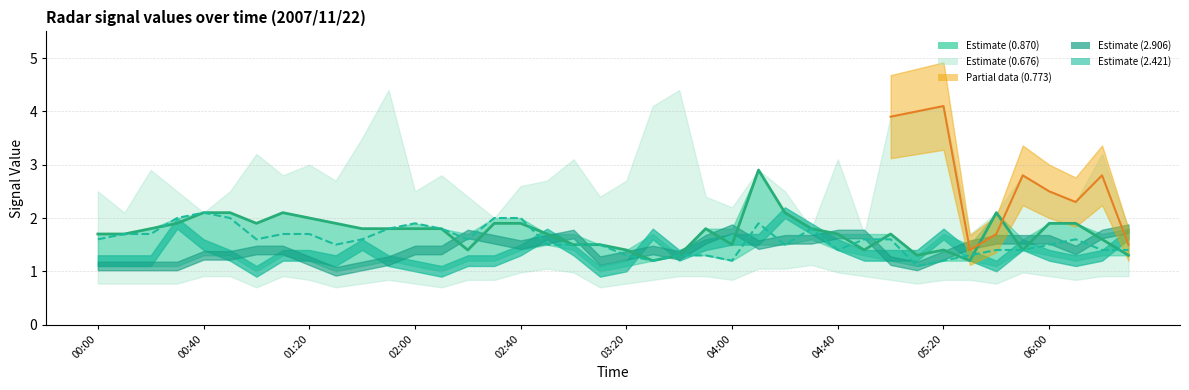

Which series ends up on top after the final intersection of 0.773 and 2.906?

2.906